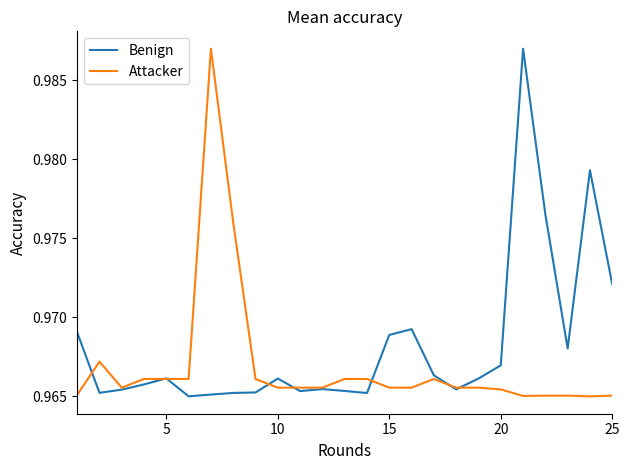

List the series in order of their overall mean, lowest first.

Attacker, Benign